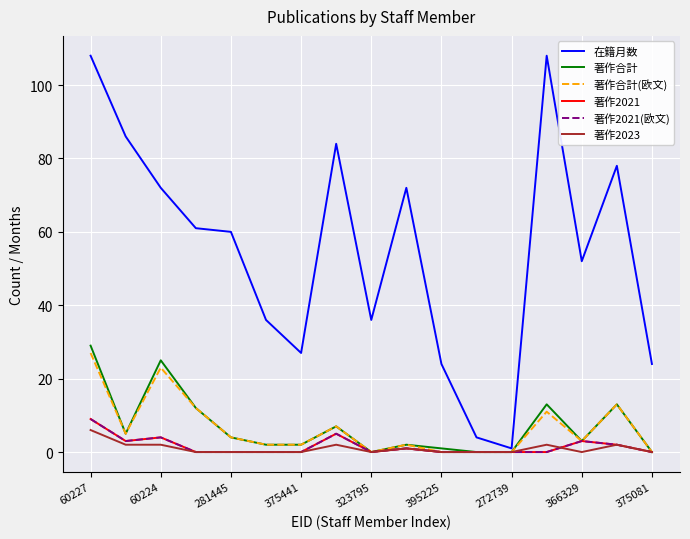

Is this an area chart (filled region under the line)?

No